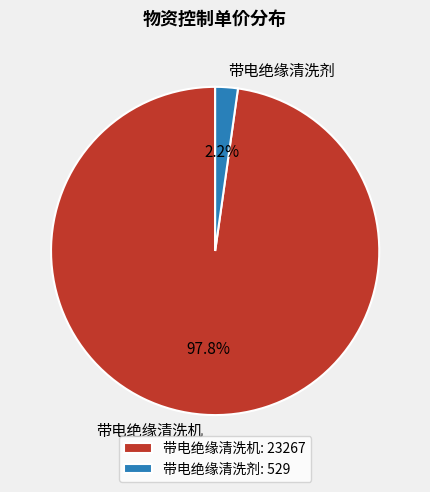

To the nearest percent, what percentage of the pie is 带电绝缘清洗机?

98%